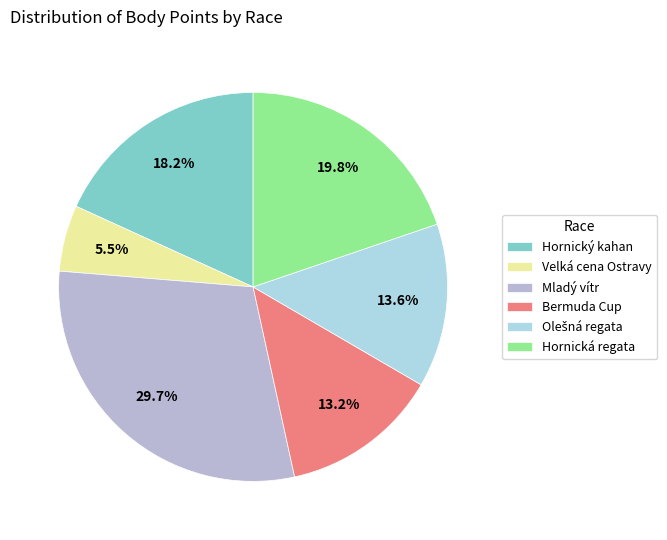

Count the number of slices in the pie.

6